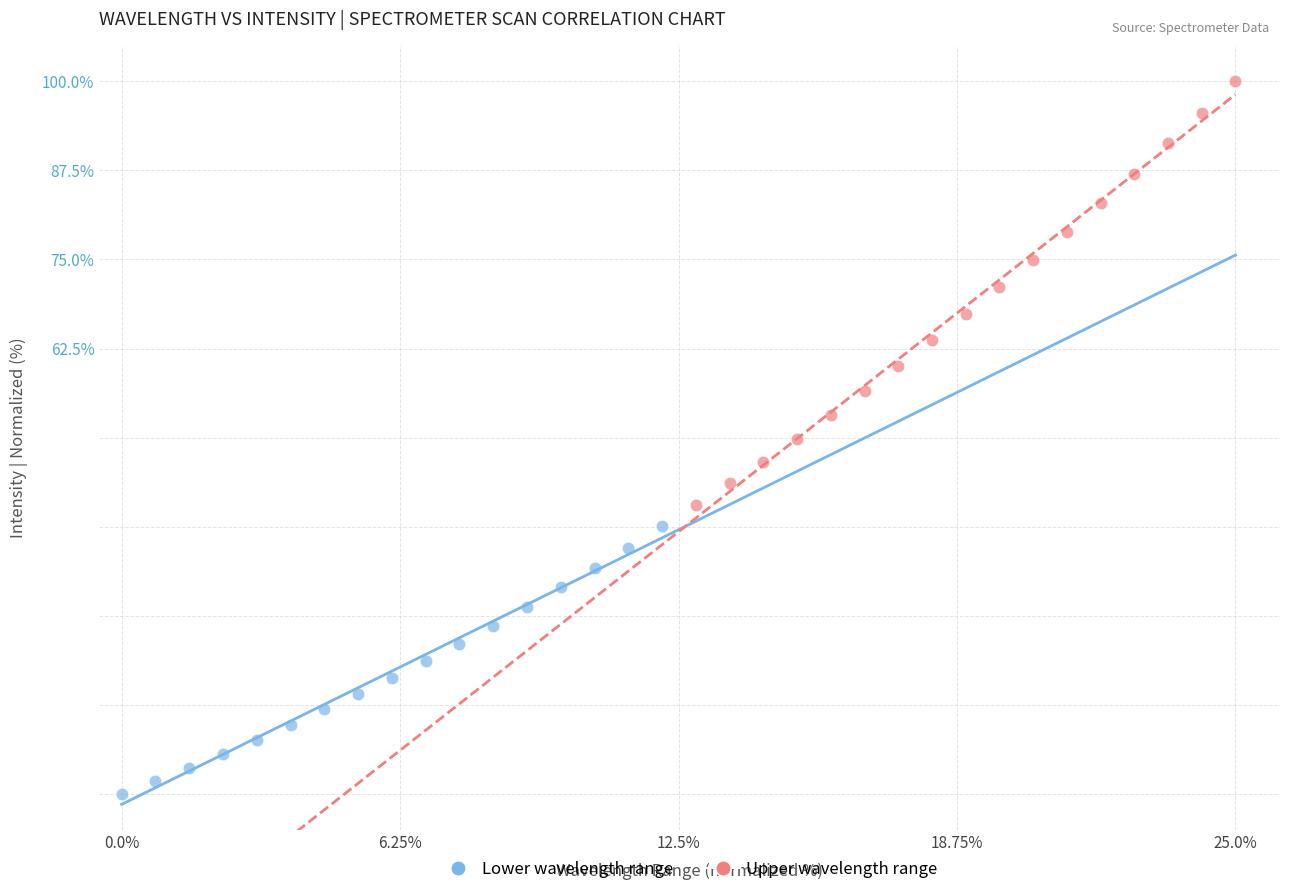

Which series has the widest spread of Y values?

Upper wavelength range